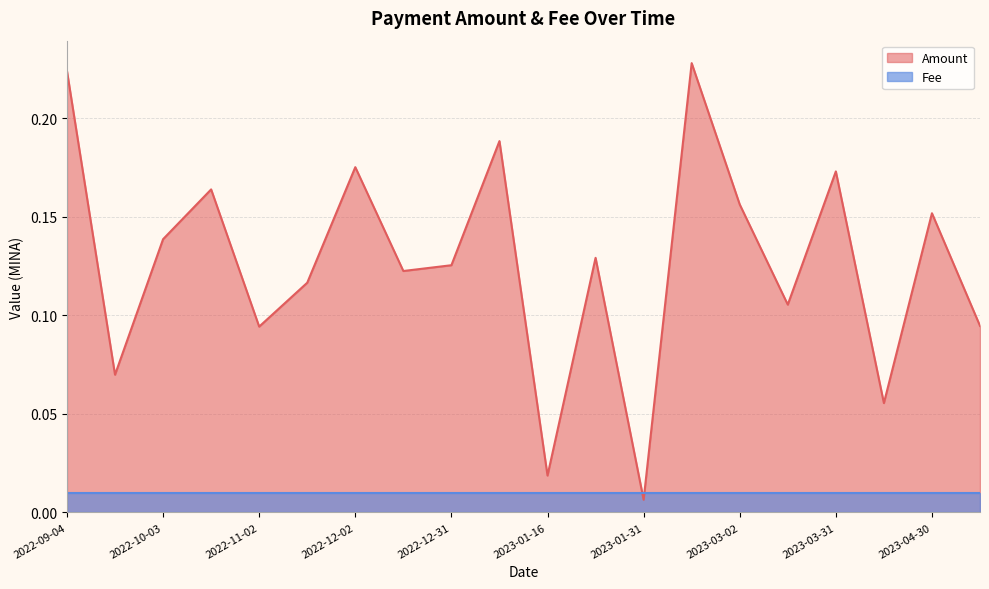

Rank the categories by value from highest to lowest.

2023-02-14, 2022-09-04, 2023-01-15, 2022-12-02, 2023-03-31, 2022-10-18, 2023-03-02, 2023-04-30, 2022-10-03, 2023-01-30, 2022-12-31, 2022-12-17, 2022-11-17, 2023-03-16, 2023-05-15, 2022-11-02, 2022-09-19, 2023-04-15, 2023-01-16, 2023-01-31